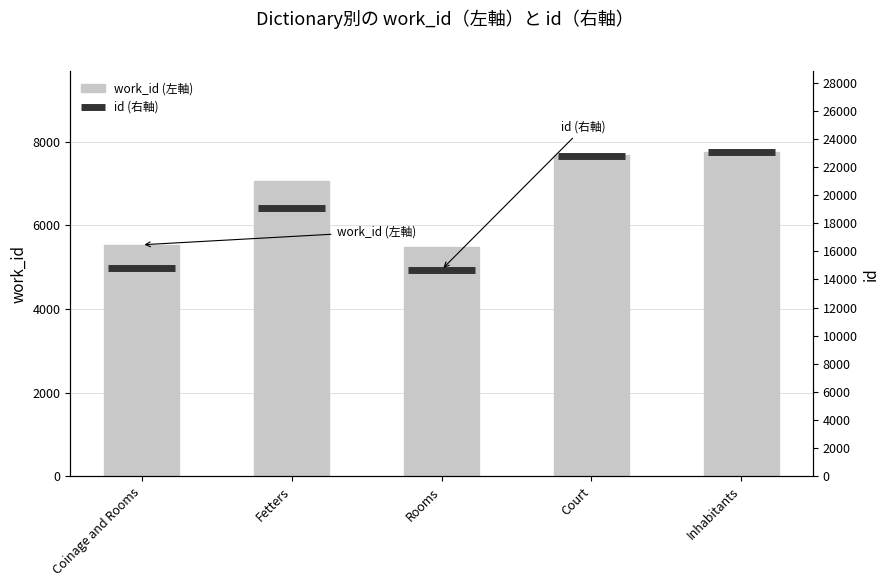

Does the chart contain any negative values?

No